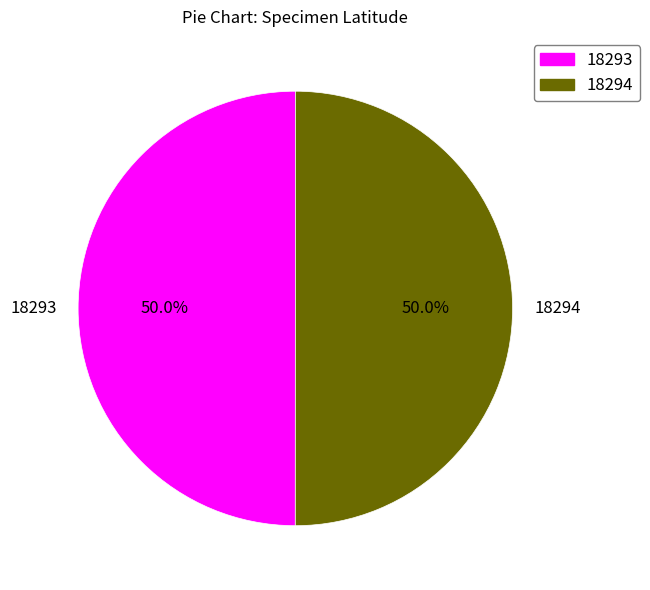

What percentage is NOT represented by 18293?

50.0%